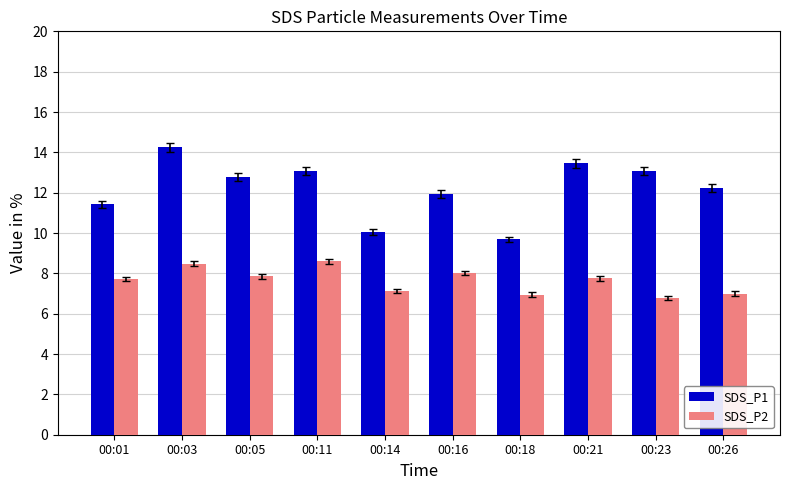

What is the smallest value displayed?

6.8